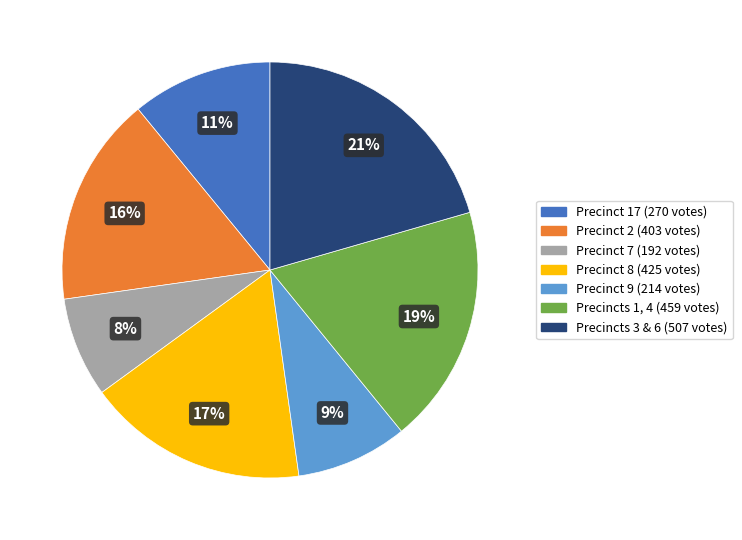

Which category has the smallest portion of the pie?

Precinct 7